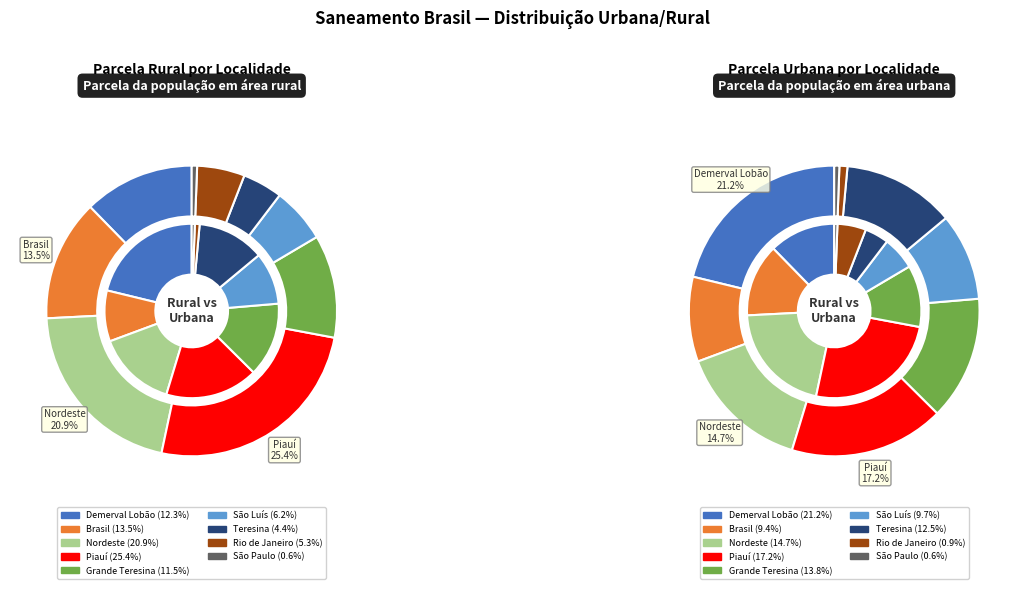

Which slice is the largest?

Piauí